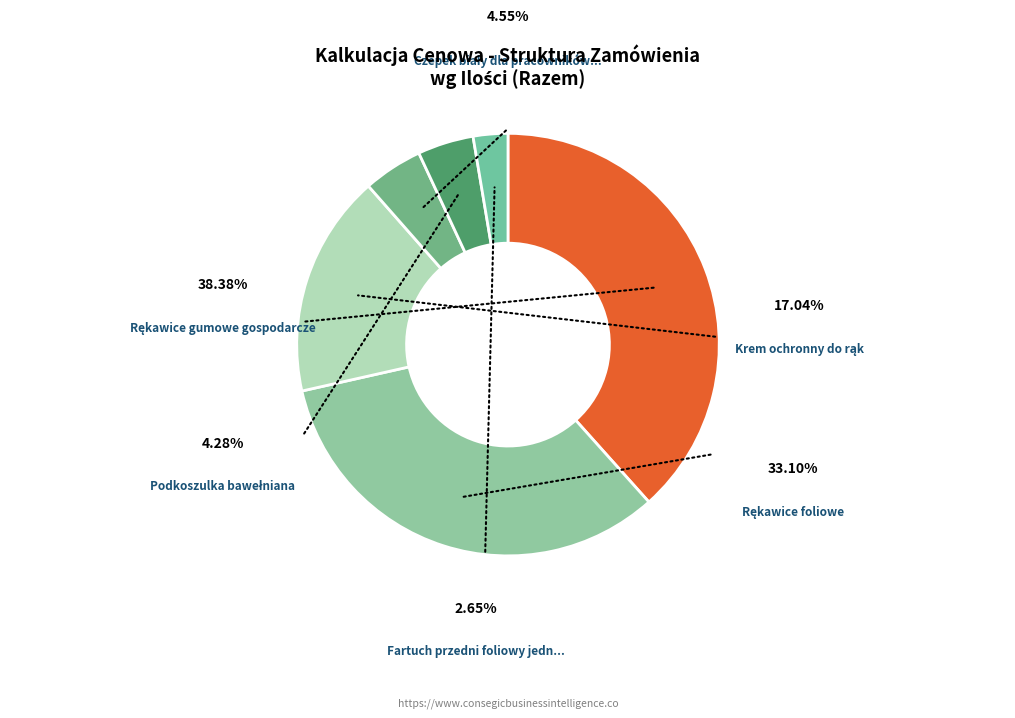

Which slice is the largest?

Rękawice gumowe gospodarcze